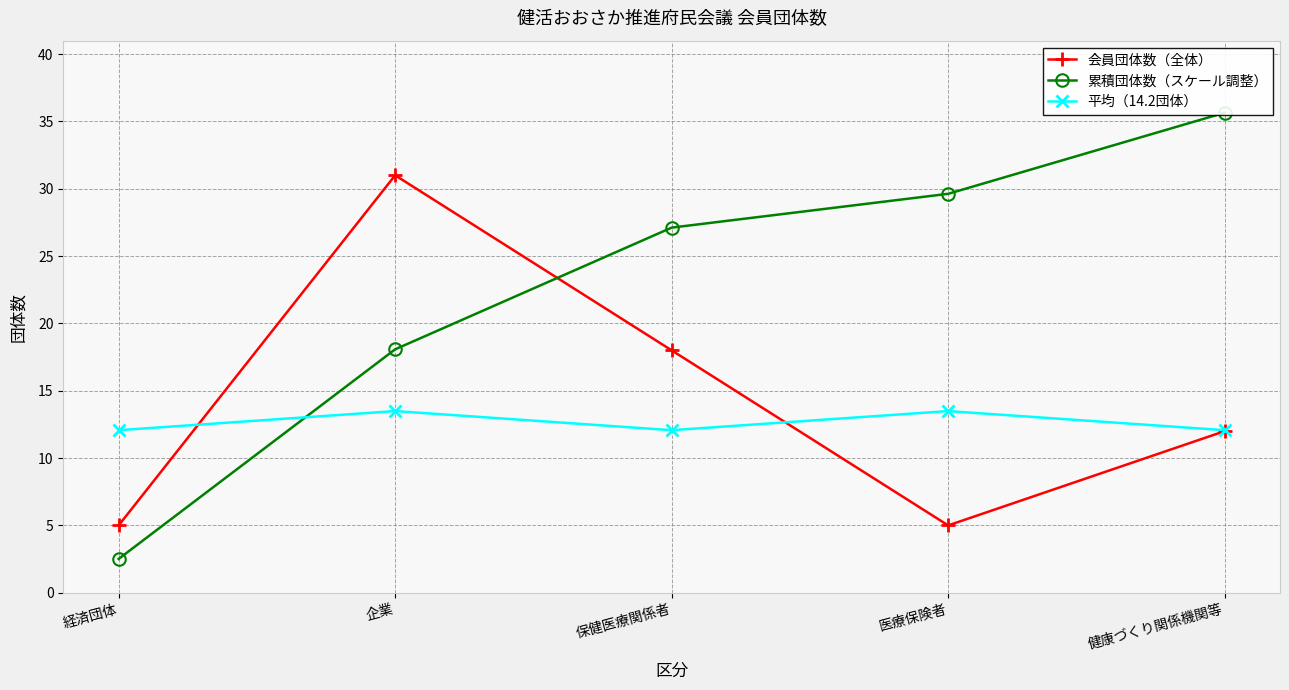

Rank the series by their average value, from lowest to highest.

平均（14.2団体）, 会員団体数（全体）, 累積団体数（スケール調整）